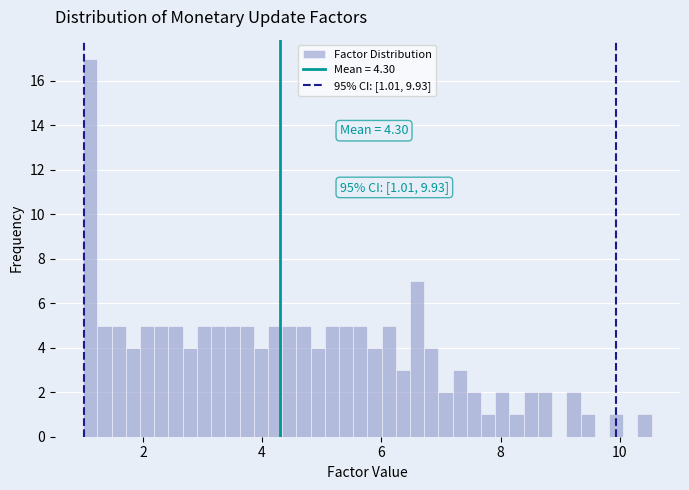

Read against the x-axis, roughly where is the centre of the tallest bar?

1.2